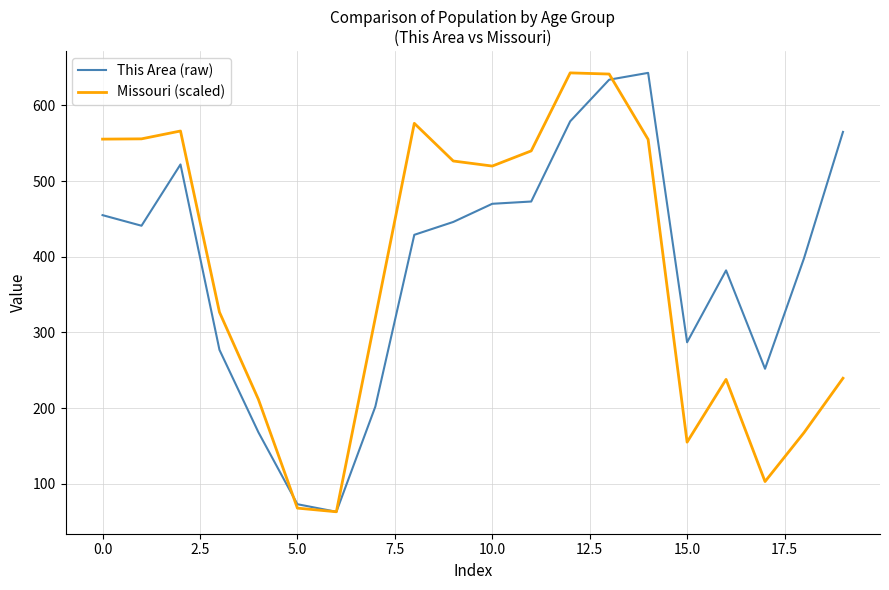

What is the smallest value displayed?

63.0